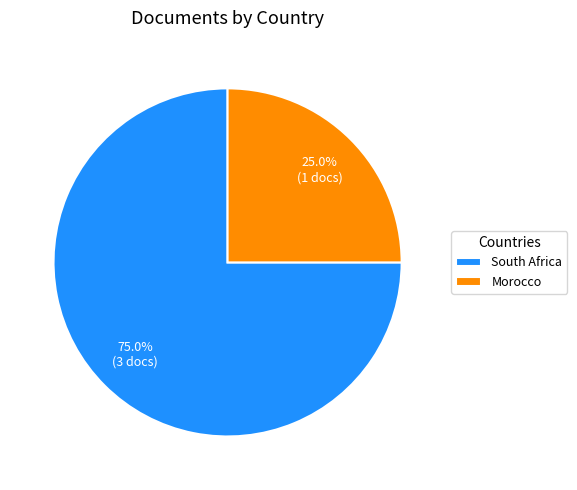

Rank the categories by value from lowest to highest.

Morocco, South Africa